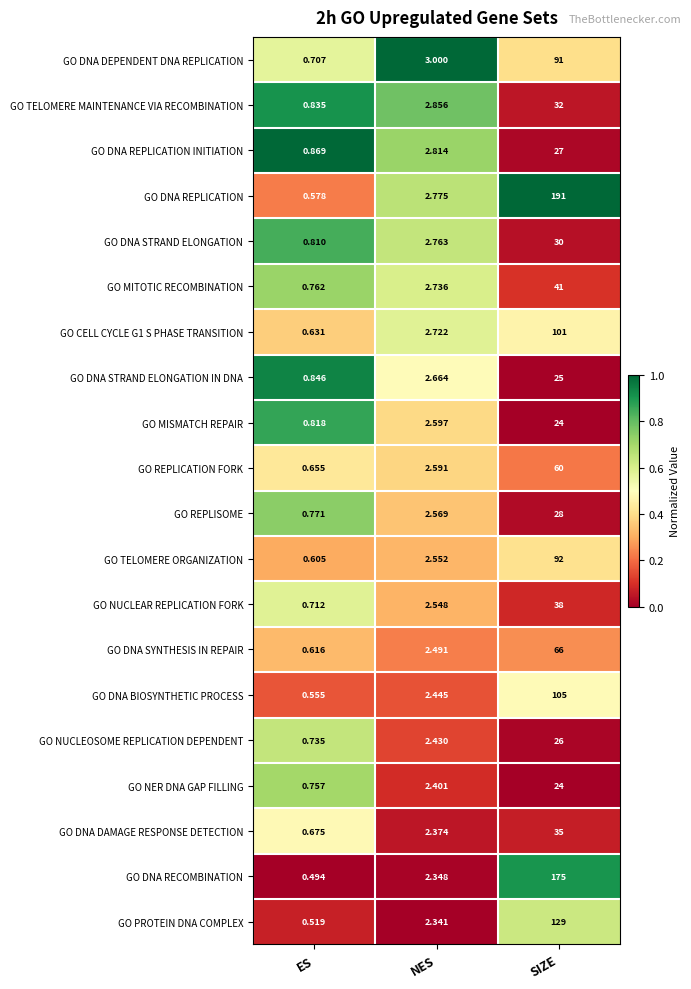

Which series has the largest total across all categories?

GO DNA REPLICATION